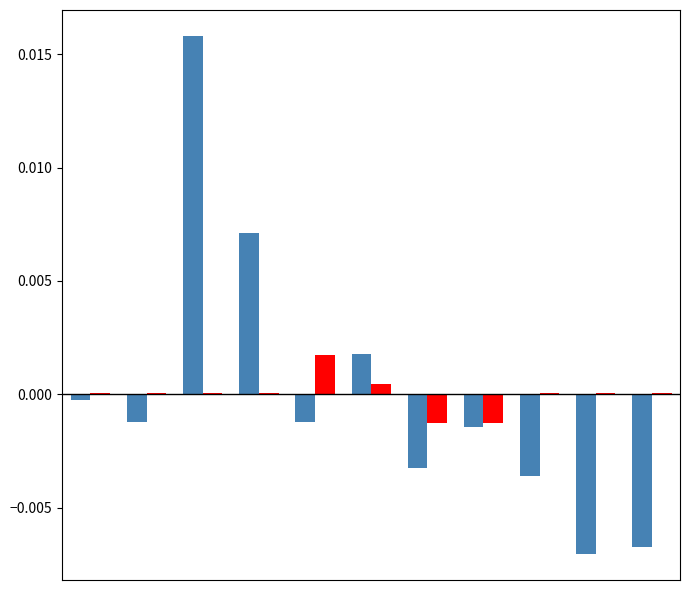

Are the bars horizontal?

No